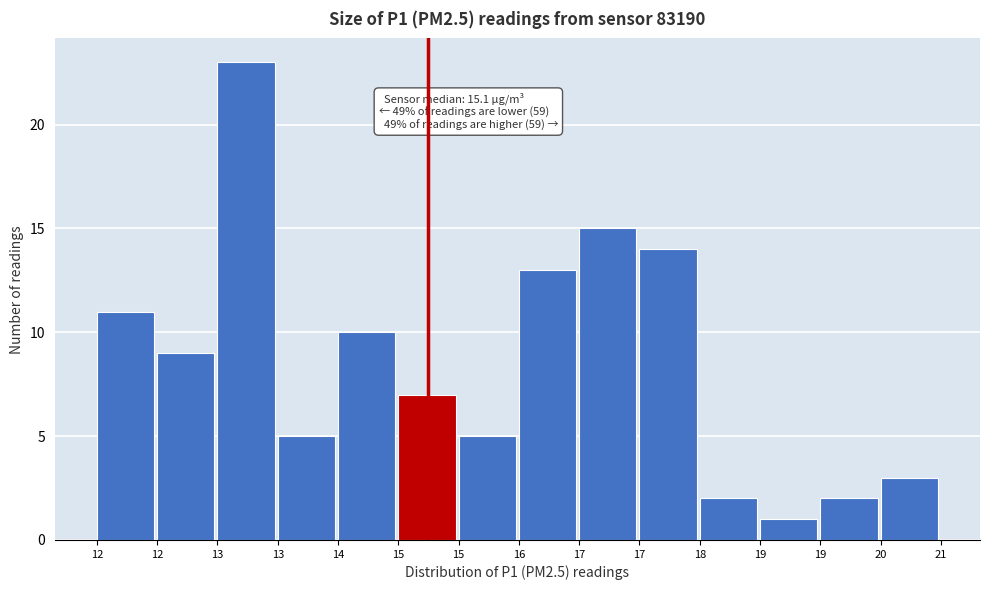

Does the chart contain any negative values?

No